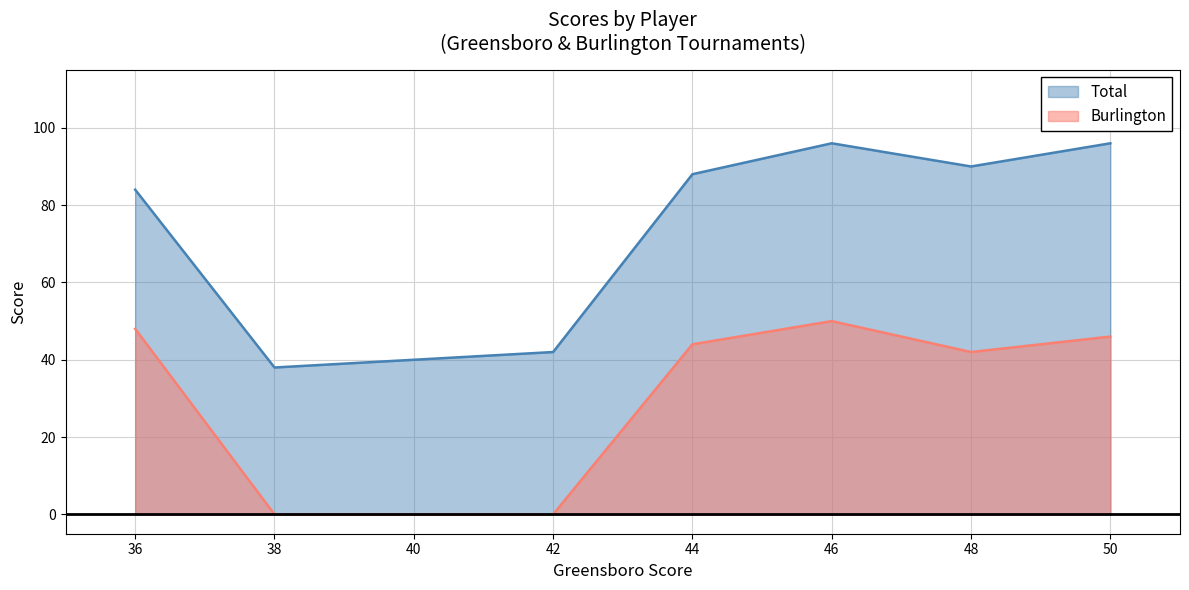

What is the maximum value for Total?

96